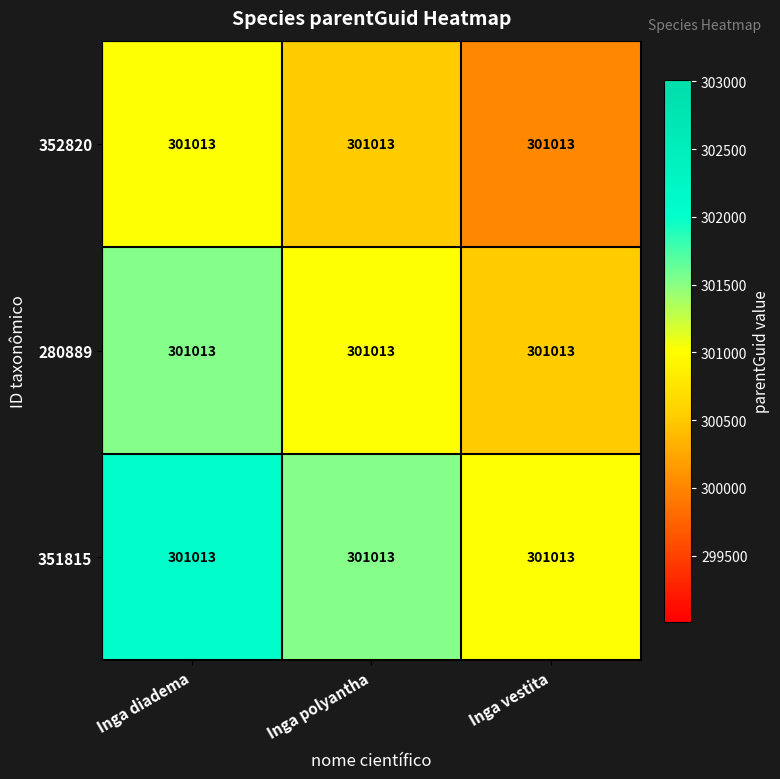

Between Inga vestita and Inga polyantha, which is larger?

Inga polyantha